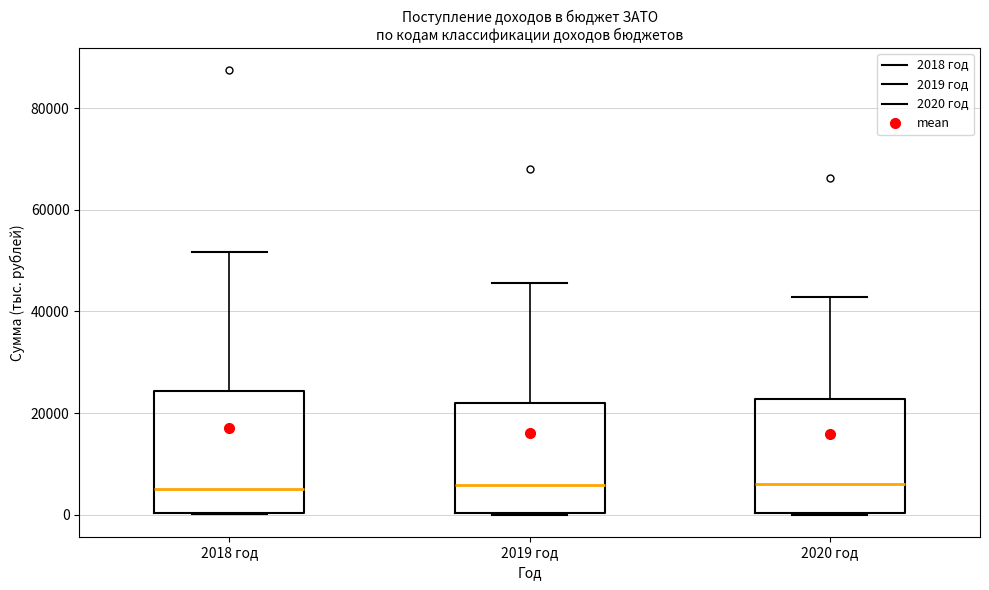

Reading left to right, transcribe this box plot: for each box, give where its median line is, the range the box spans, and where its two whiskers end, as read against the y-axis. The values are not printed on the chart, so give them approximately, as read against the axis.

2018 год: median 6000, box 0 to 24000, whiskers 0 to 52000
2019 год: median 6000, box 0 to 22000, whiskers 0 to 46000
2020 год: median 6000, box 0 to 22000, whiskers 0 to 42000